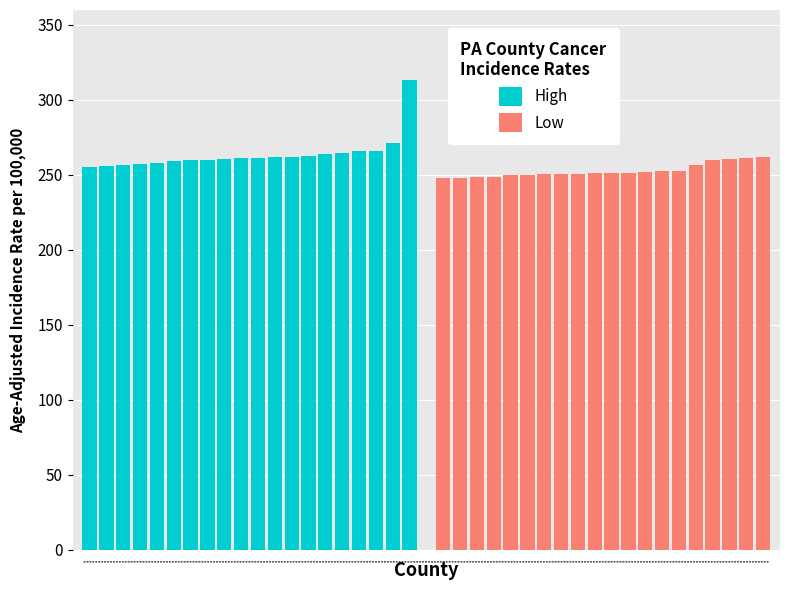

What is the smallest value displayed?

248.3